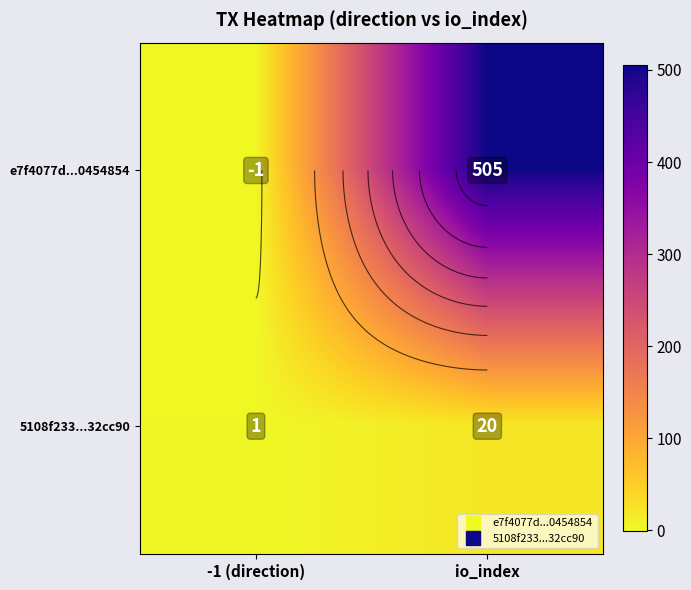

At which category is the sum across all series the highest?

io_index